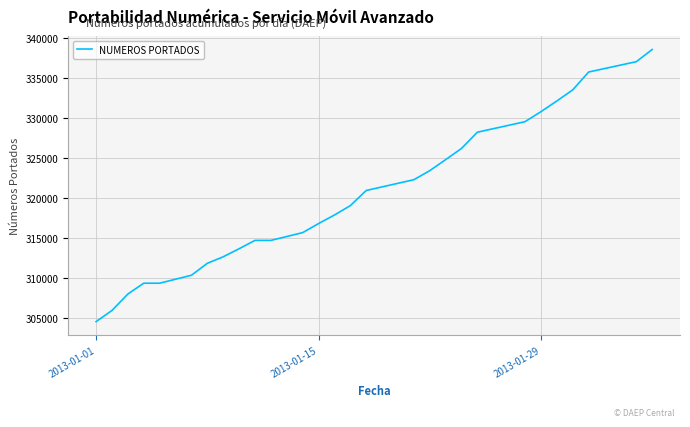

What is the difference between the maximum and minimum values?

33967